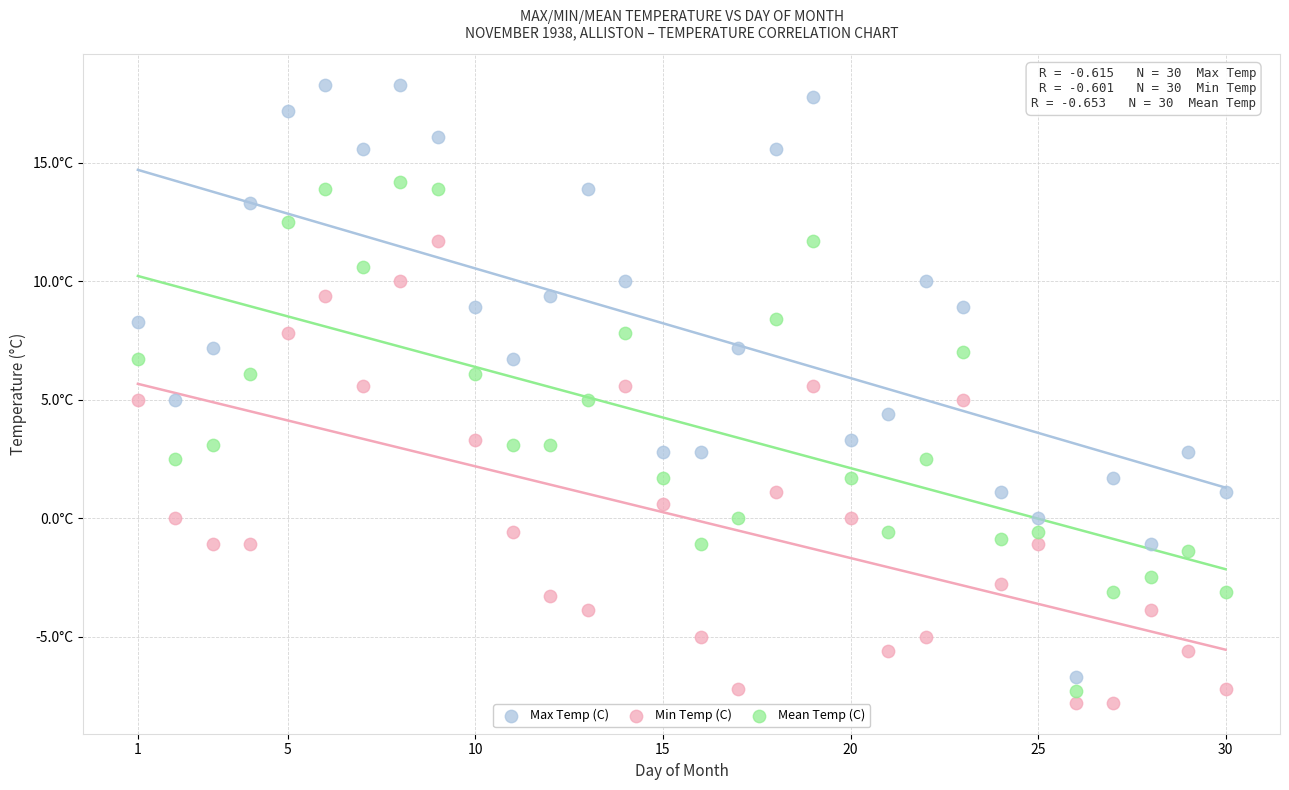

What are all the series names shown in the legend?

Max Temp (C), Min Temp (C), Mean Temp (C)